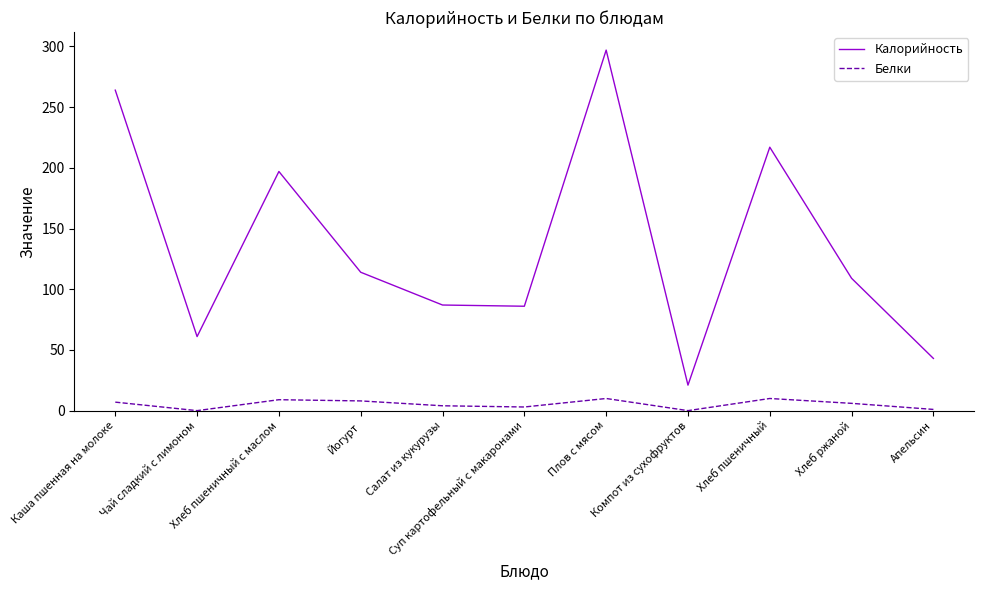

How many interior local peaks does the Калорийность series have?

3